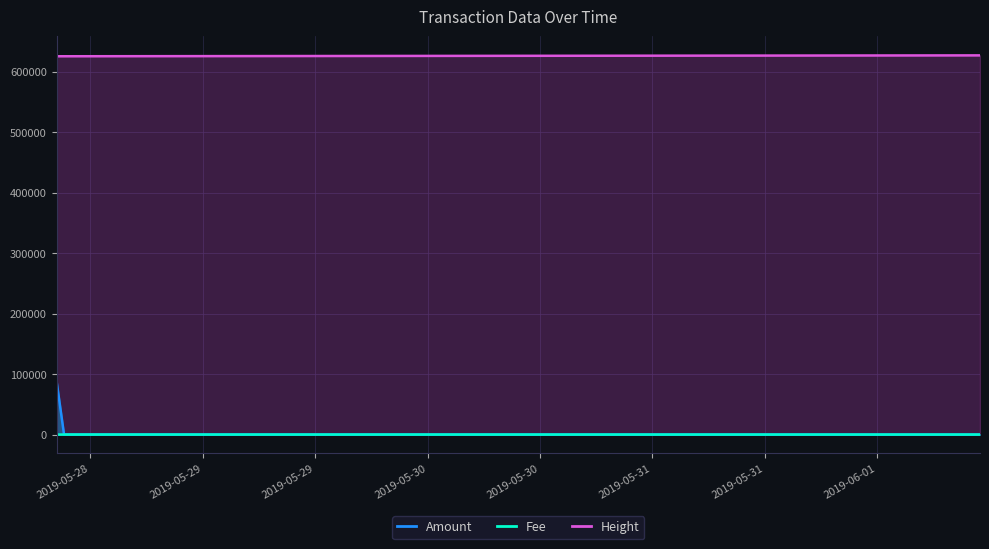

Which label corresponds to the smallest value in the chart?

2019-05-28 08:22:57